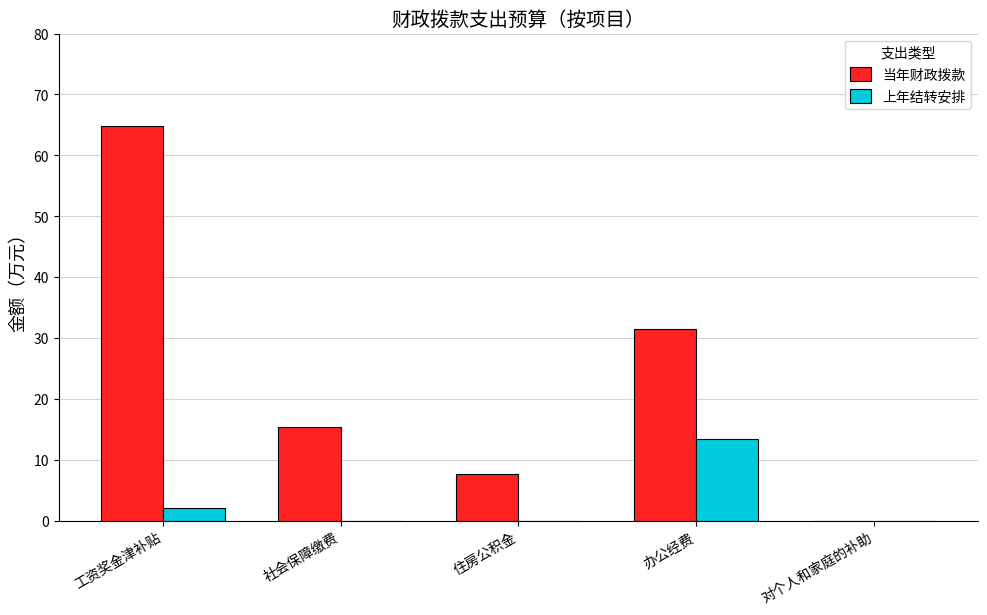

What is the sum of all 当年财政拨款 values?

119.4